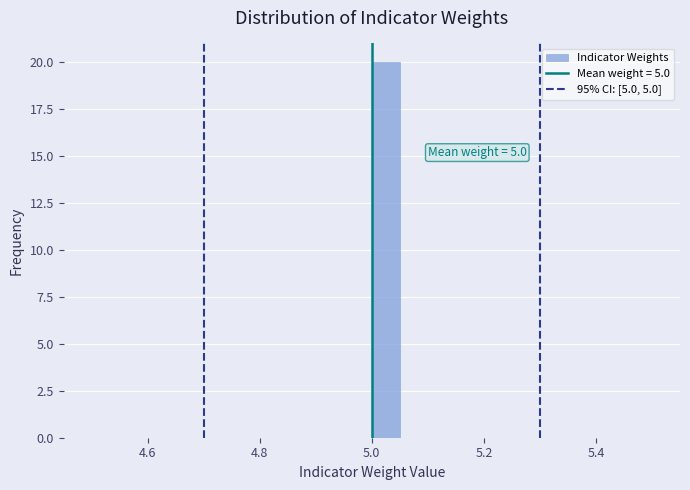

Around what value on the x-axis is the tallest bar? Give the approximate position of its centre, as read against the axis.

5.02